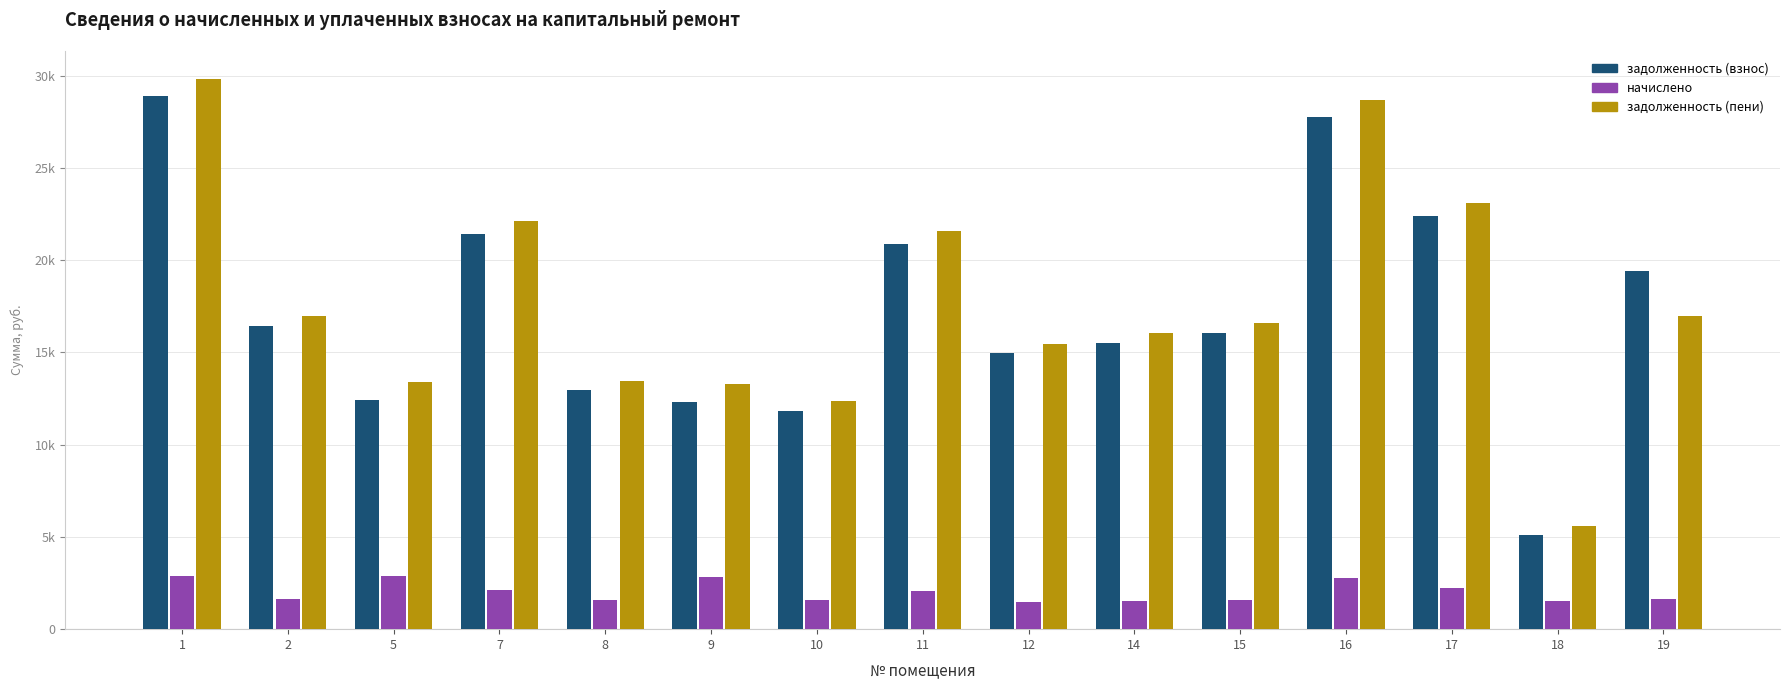

Which category has the lowest value in the задолженность (взнос) series?

18